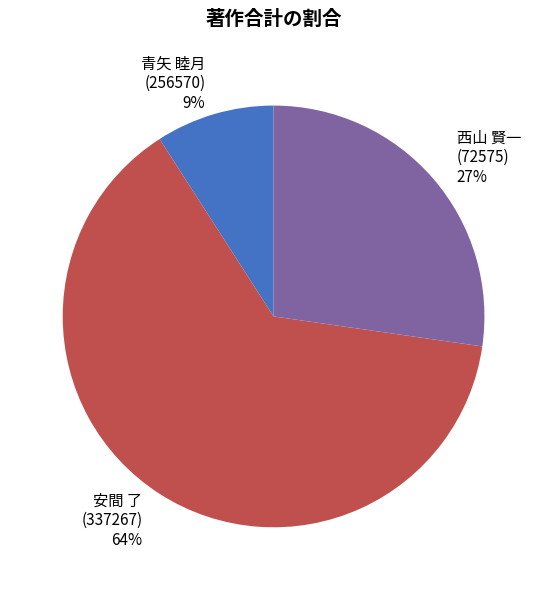

Is the sum of 西山 賢一 (72575) and 青矢 睦月 (256570) greater than half?

No